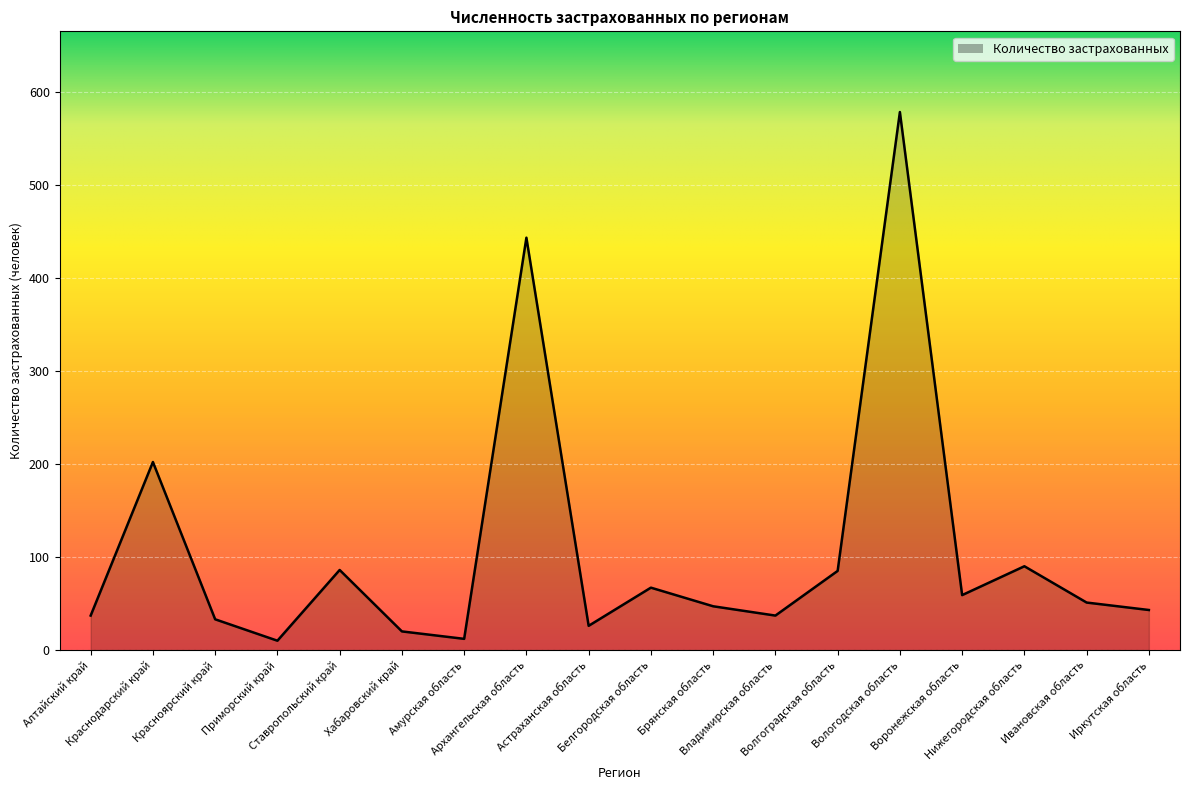

What is the maximum value shown in the chart?

578